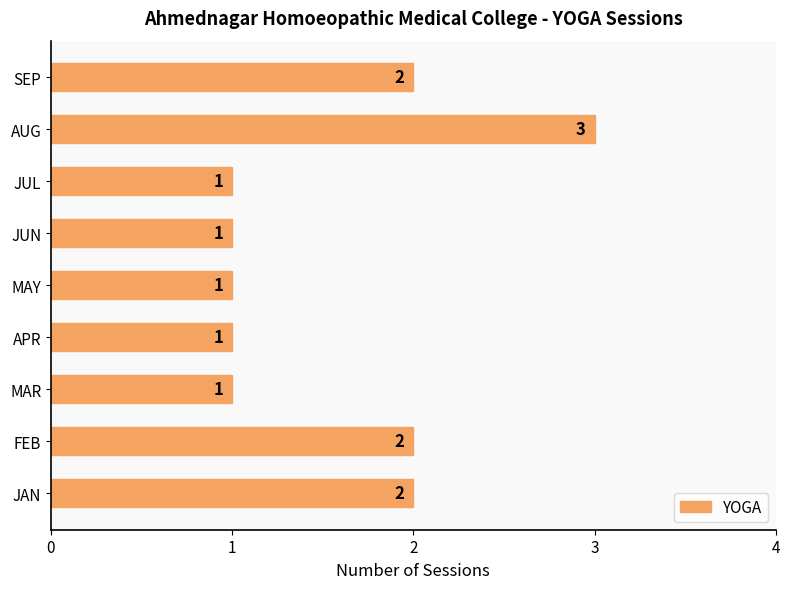

How many distinct data groups are displayed?

1